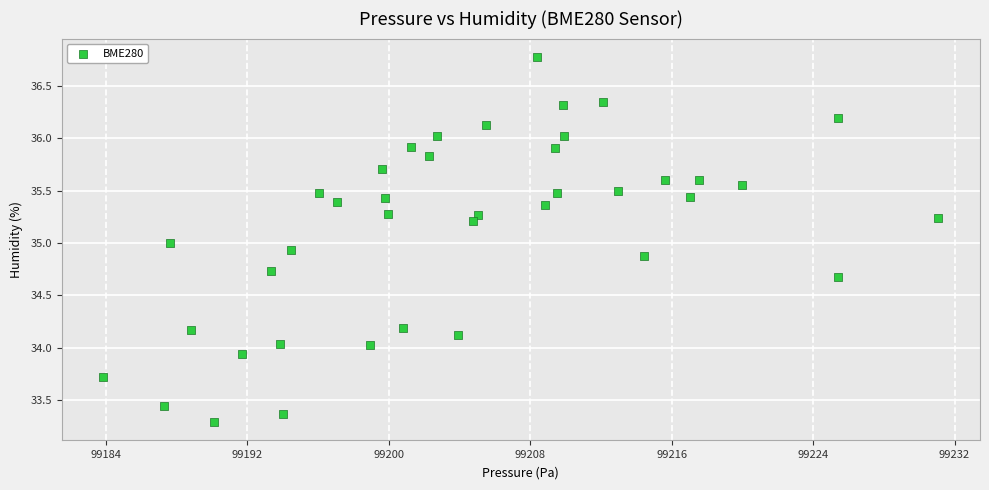

What is the range of Y values (max minus min)?

3.5